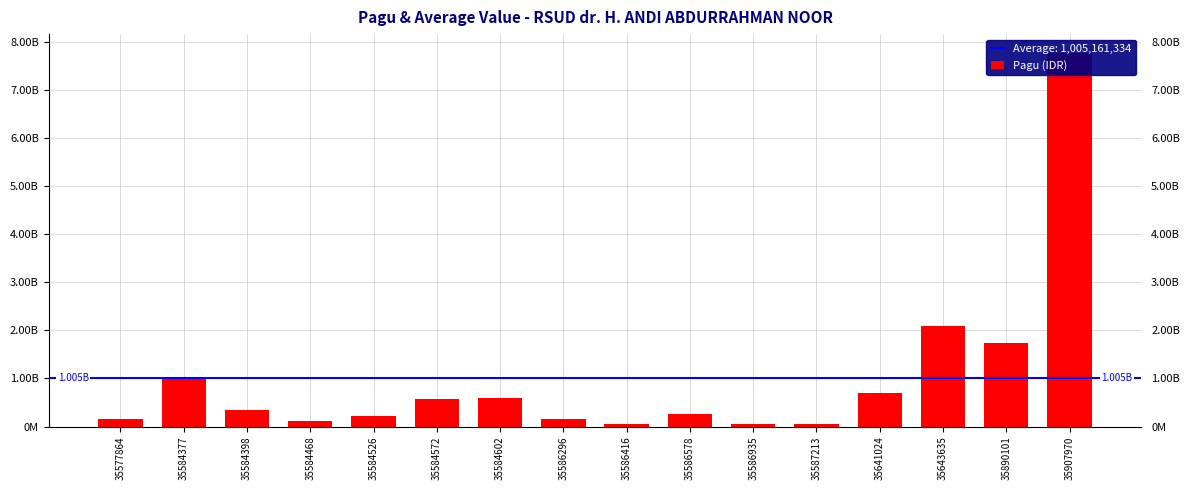

What is the value of the 7th bar from the left?

595700000